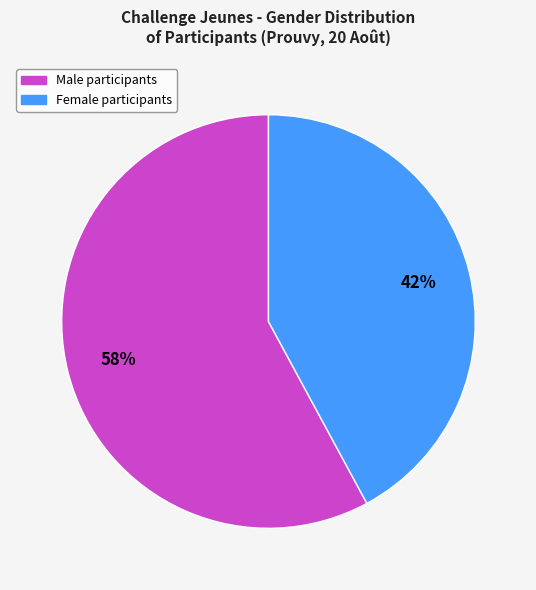

To the nearest percent, what is the difference between the largest and smallest slice percentages?

16%